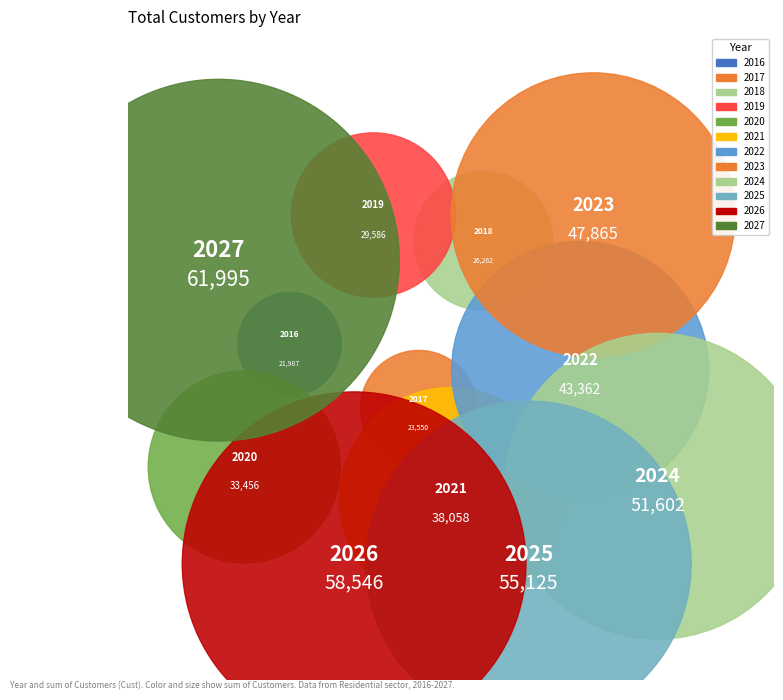

Combined, do 2017 and 2020 account for over 50%?

No